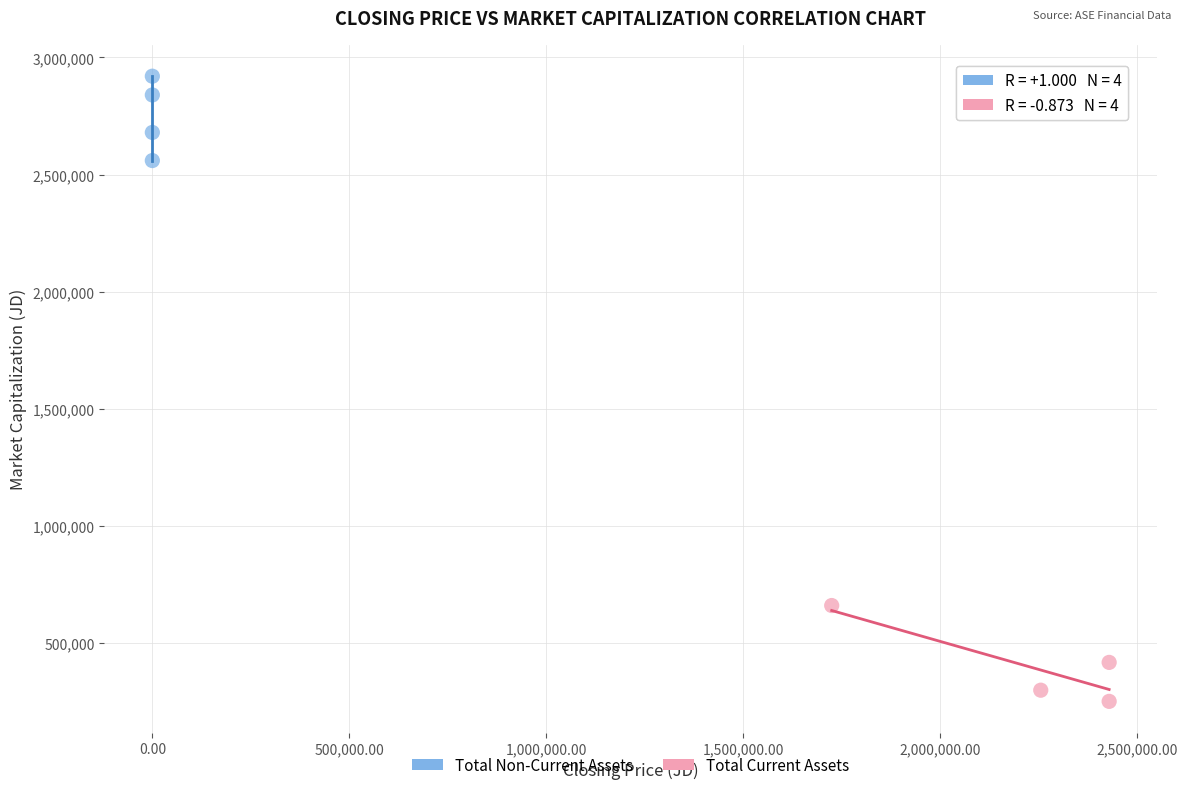

Which series contains the highest Y value?

Total Non-Current Assets